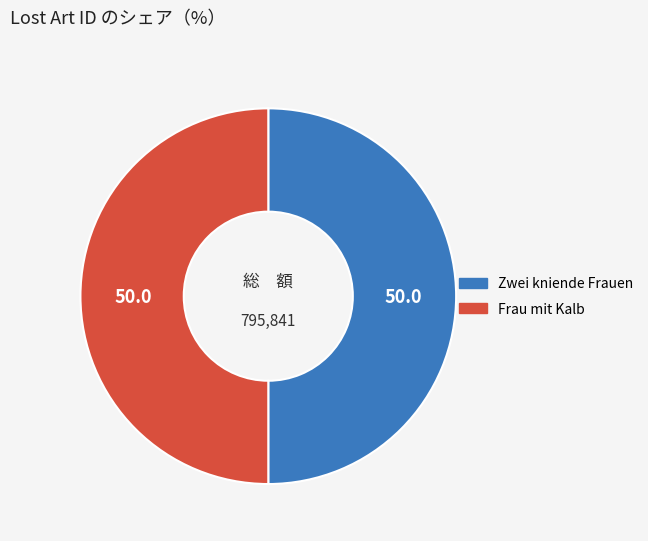

What is the ratio of the value at Zwei kniende Frauen to the value at Frau mit Kalb?

1.0